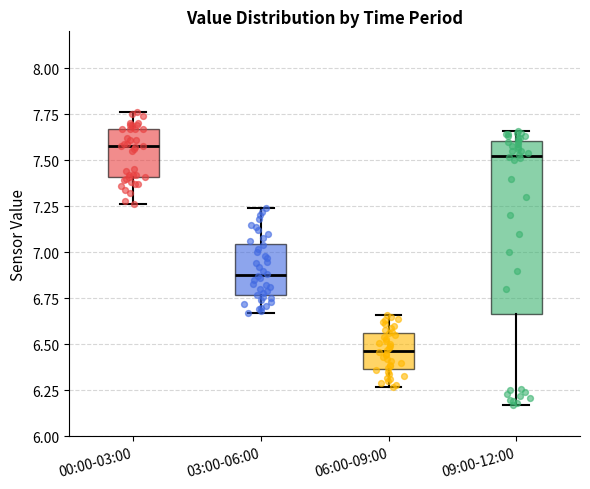

Reading left to right, read every box against the y-axis: the position of its median line, the range the box covers, and the ends of its whiskers. The values are not printed on the chart, so give them approximately, as read against the axis.

00:00-03:00: median 7.60, box 7.40 to 7.65, whiskers 7.25 to 7.75
03:00-06:00: median 6.90, box 6.75 to 7.05, whiskers 6.65 to 7.25
06:00-09:00: median 6.45, box 6.35 to 6.55, whiskers 6.25 to 6.65
09:00-12:00: median 7.55, box 6.65 to 7.60, whiskers 6.15 to 7.65